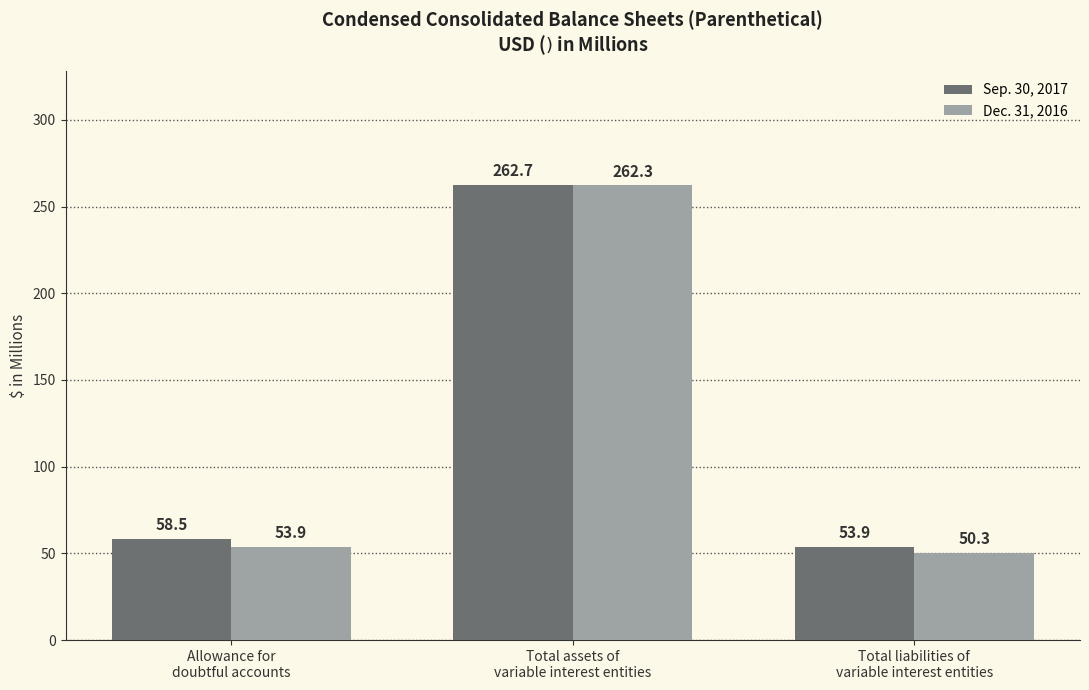

The Dec. 31, 2016 series shows 50.3 at Total liabilities of
variable interest entities. True or false?

True